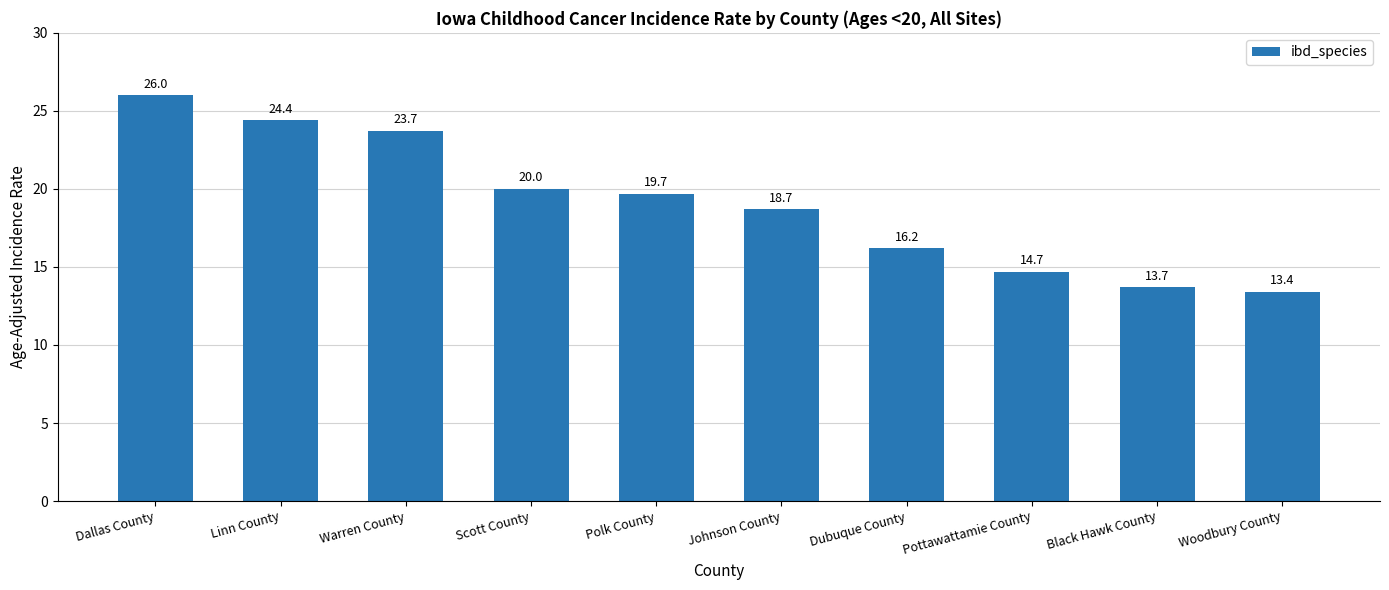

List the labels in order of value, largest first.

Dallas County, Linn County, Warren County, Scott County, Polk County, Johnson County, Dubuque County, Pottawattamie County, Black Hawk County, Woodbury County